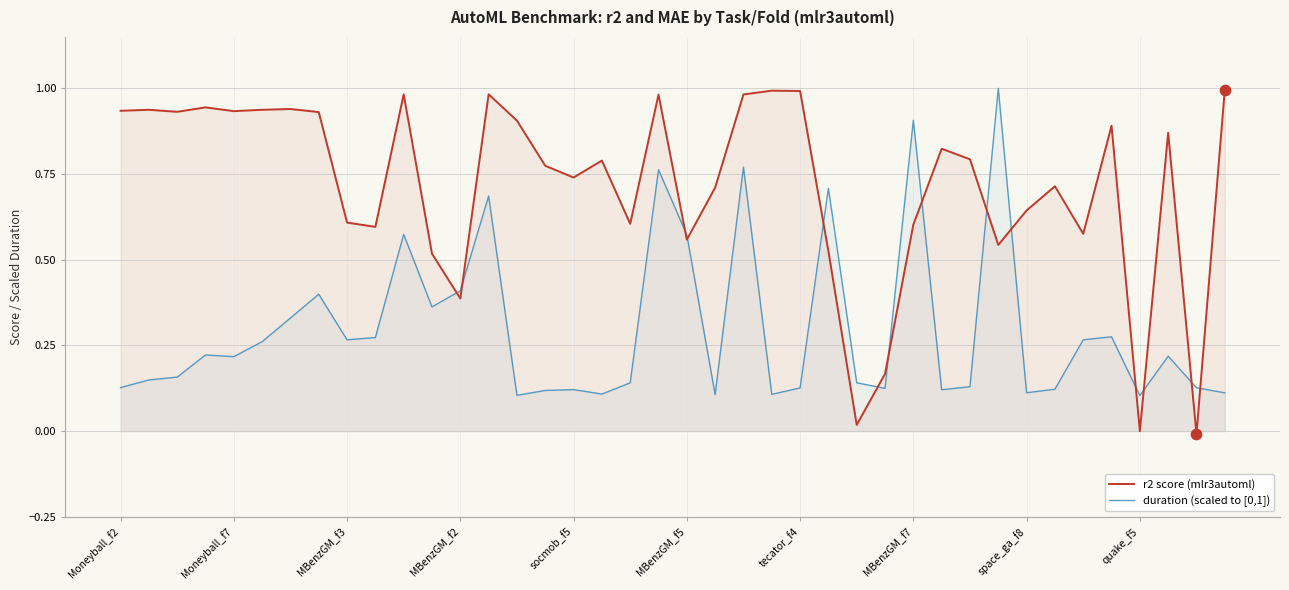

Which series has the largest total across all categories?

r2 score (mlr3automl)